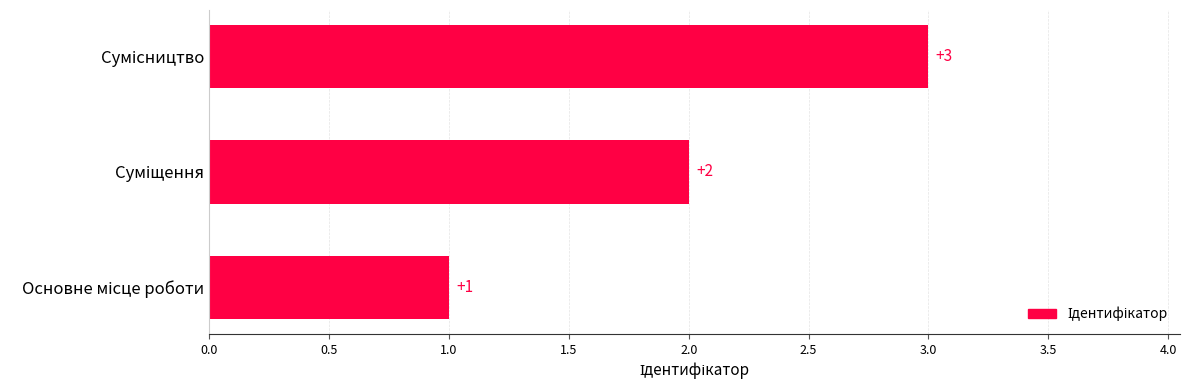

How many values are between 1 and 3?

3